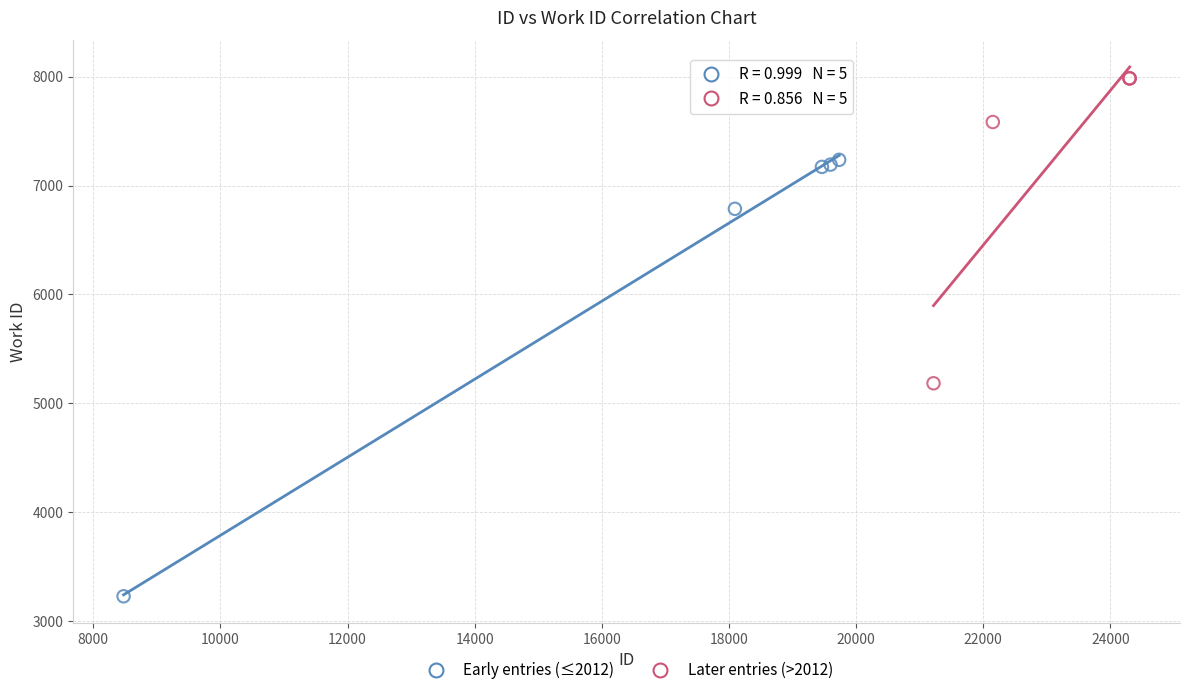

Which series has the largest Y range (max minus min)?

Early entries (≤2012)